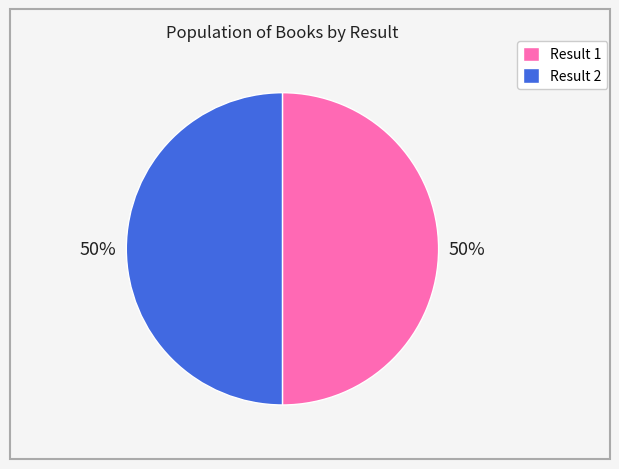

Combined, do Result 2 and Result 1 account for over 50%?

Yes